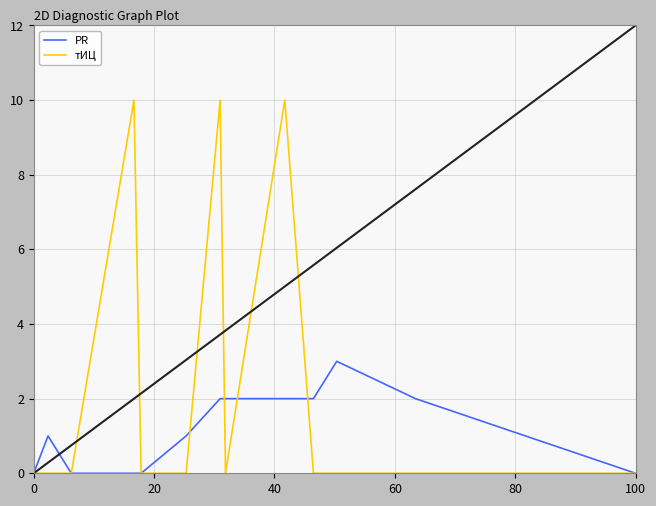

True or false: тИЦ and PR cross at least once.

True